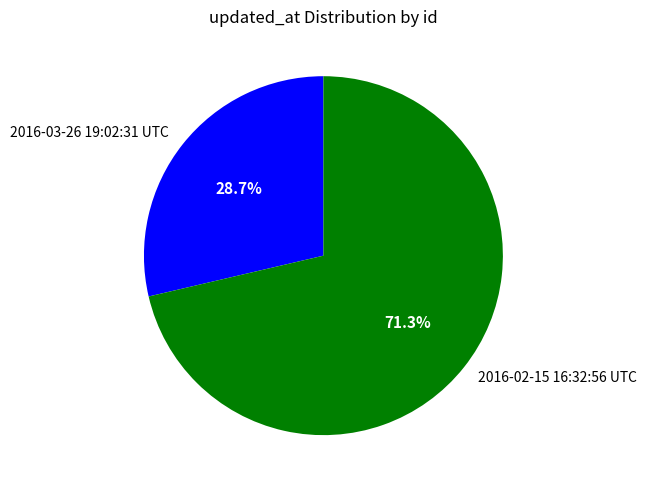

To the nearest percent, what percentage of the pie is 2016-03-26 19:02:31 UTC?

29%